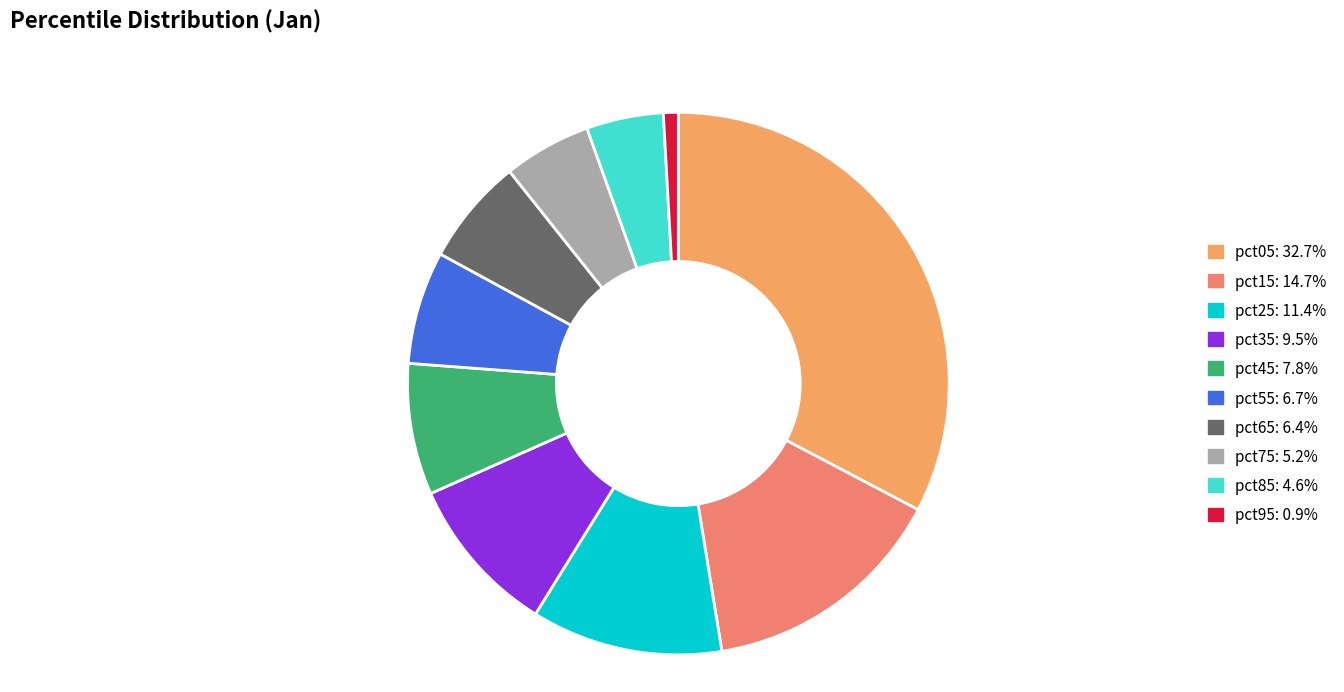

Rank the categories by value from highest to lowest.

pct05, pct15, pct25, pct35, pct45, pct55, pct65, pct75, pct85, pct95